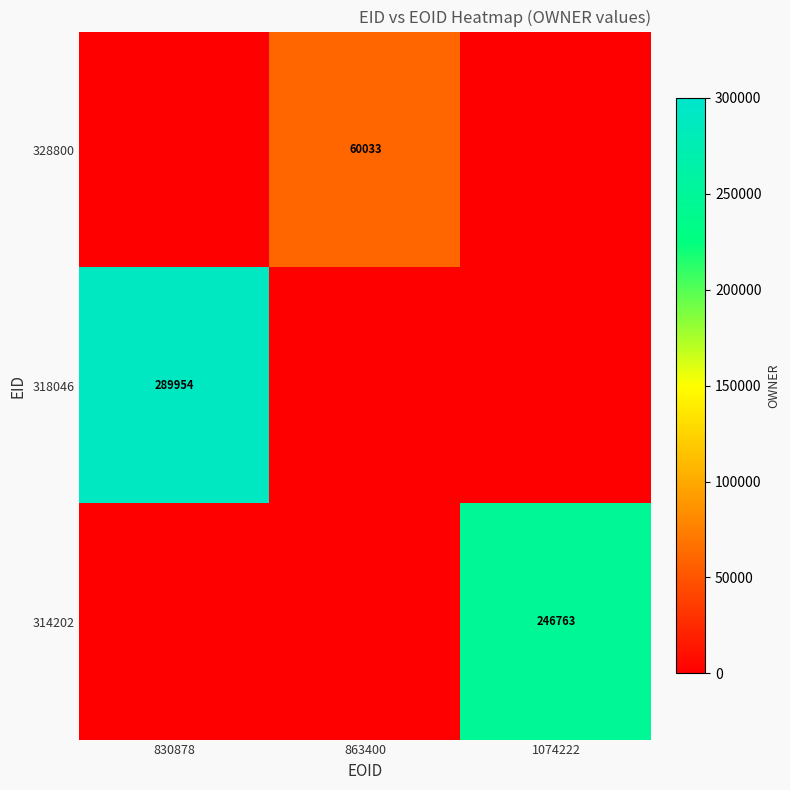

The 318046 series shows 289954 at 830878. True or false?

True